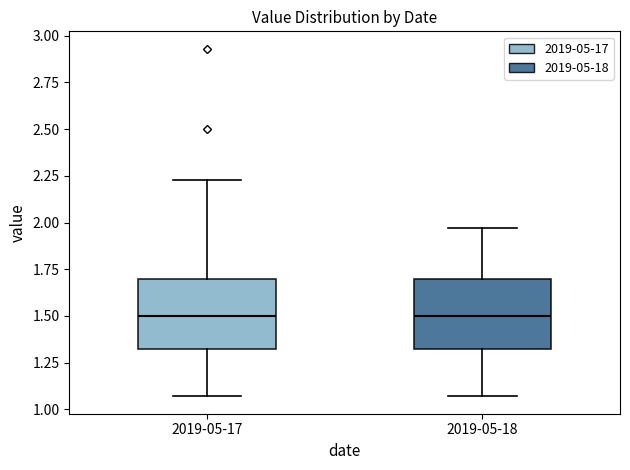

Reading left to right, transcribe this box plot: for each box, give where its median line is, the range the box spans, and where its two whiskers end, as read against the y-axis. The values are not printed on the chart, so give them approximately, as read against the axis.

2019-05-17: median 1.50, box 1.30 to 1.70, whiskers 1.05 to 2.25
2019-05-18: median 1.50, box 1.30 to 1.70, whiskers 1.05 to 1.95